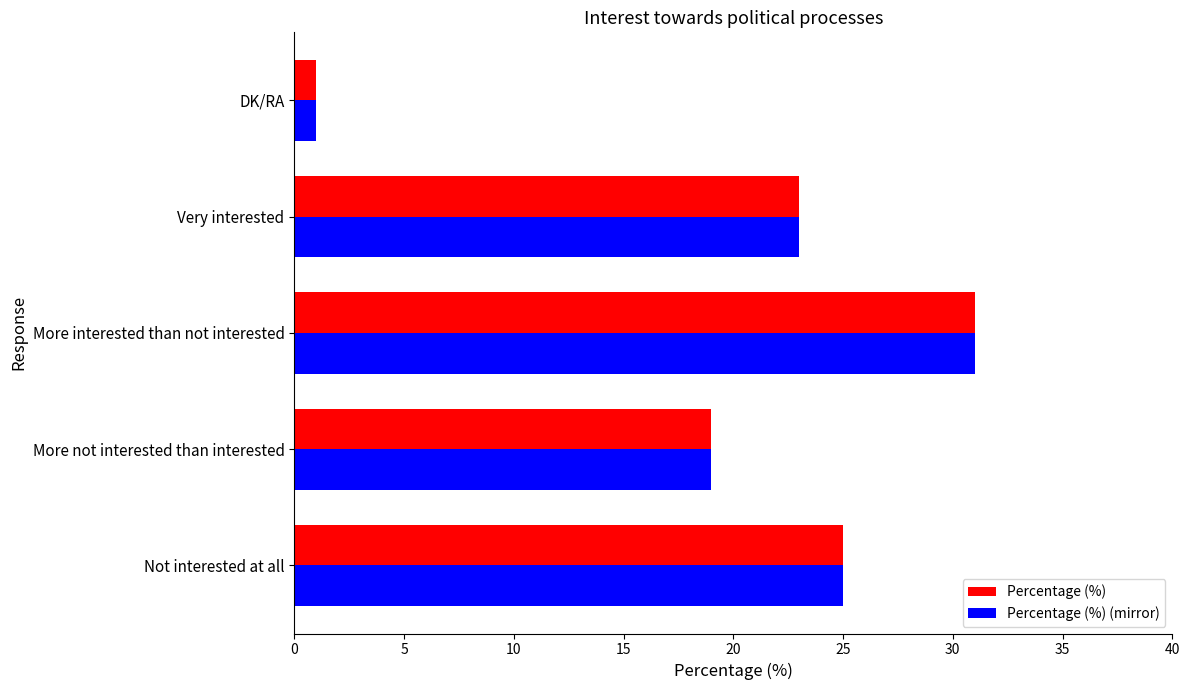

What is the difference between the Percentage (%) (mirror) values at DK/RA and Not interested at all?

24